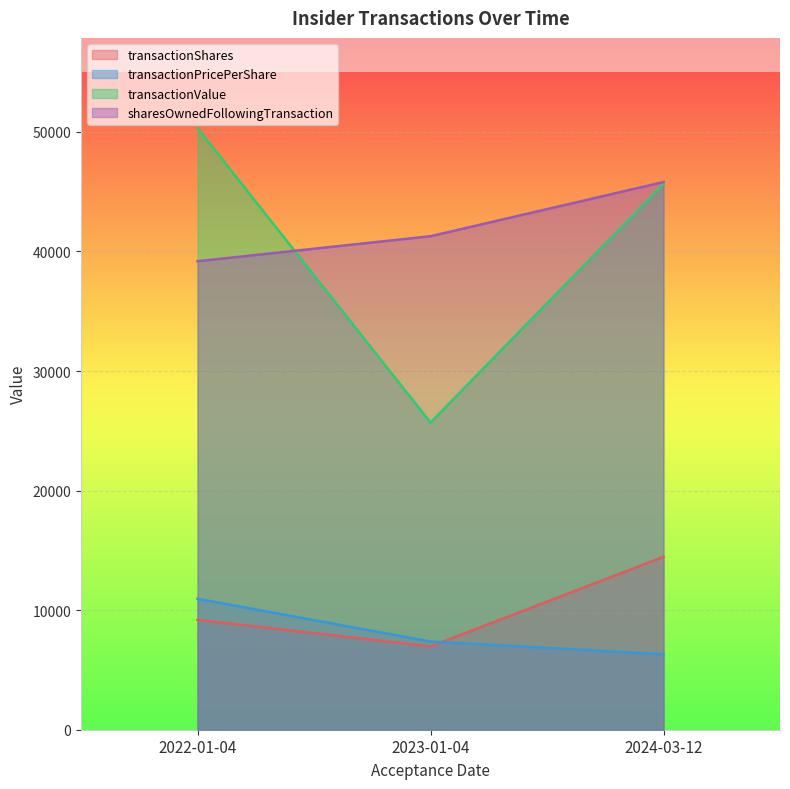

Which series has the largest total across all categories?

sharesOwnedFollowingTransaction